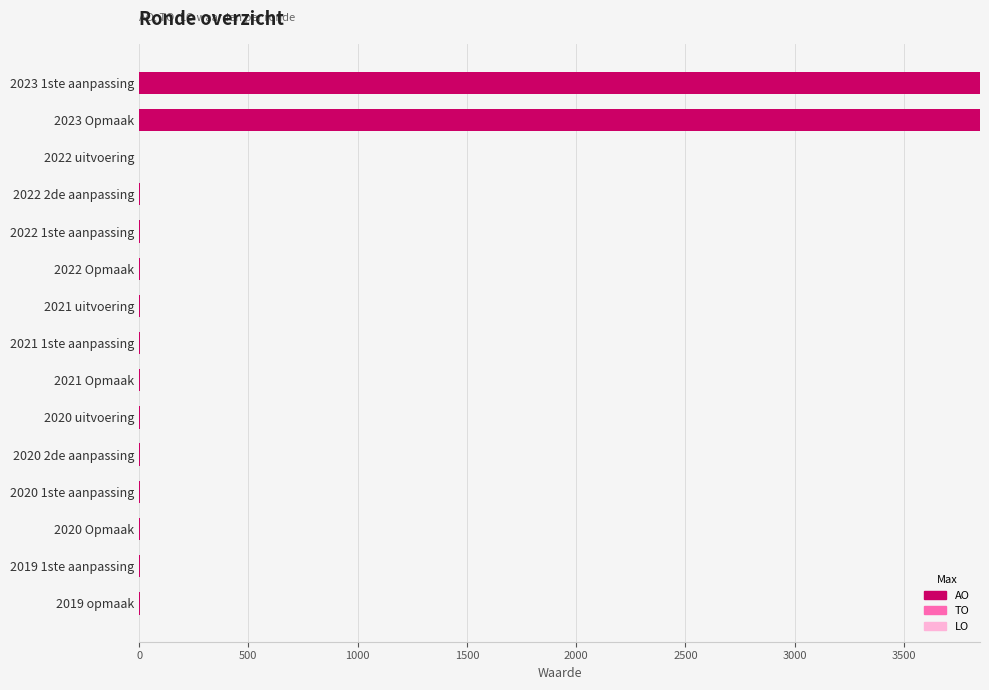

What is the sum of all values?

7739